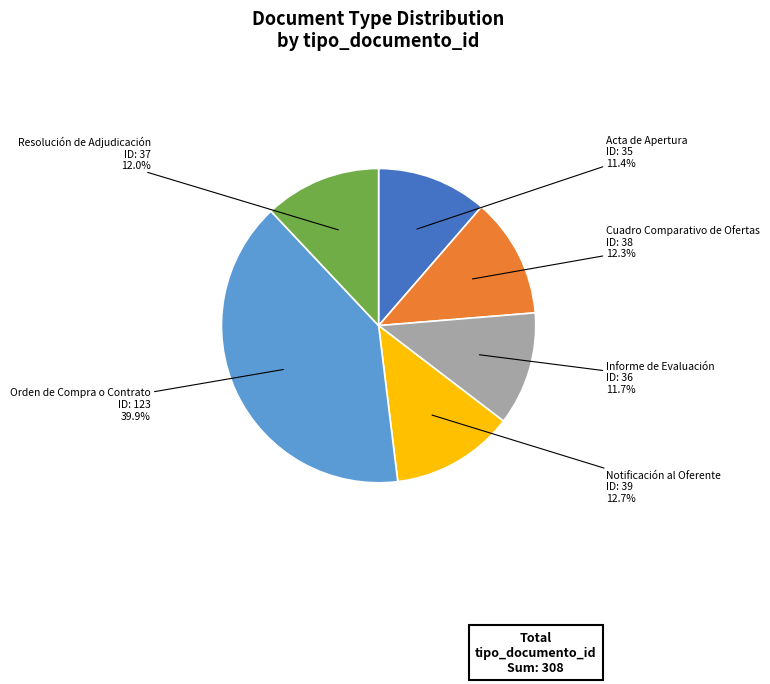

Does any single category account for the majority?

No